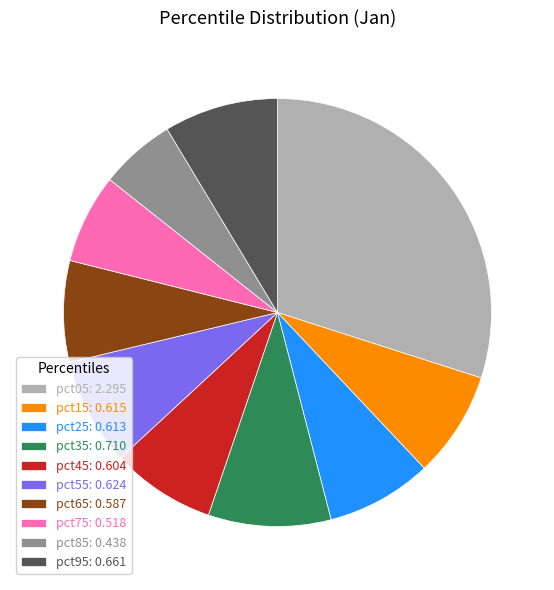

Is the sum of pct25 and pct65 greater than half?

No